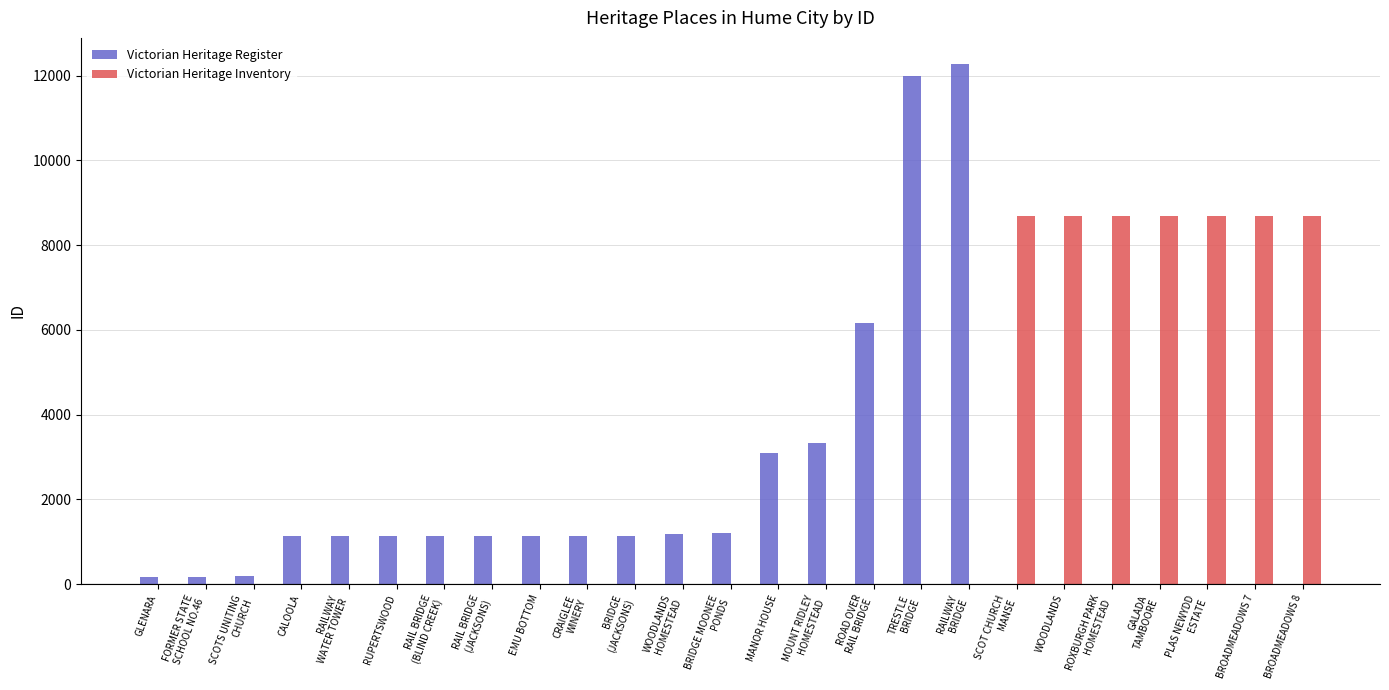

How many groups of bars are there?

25